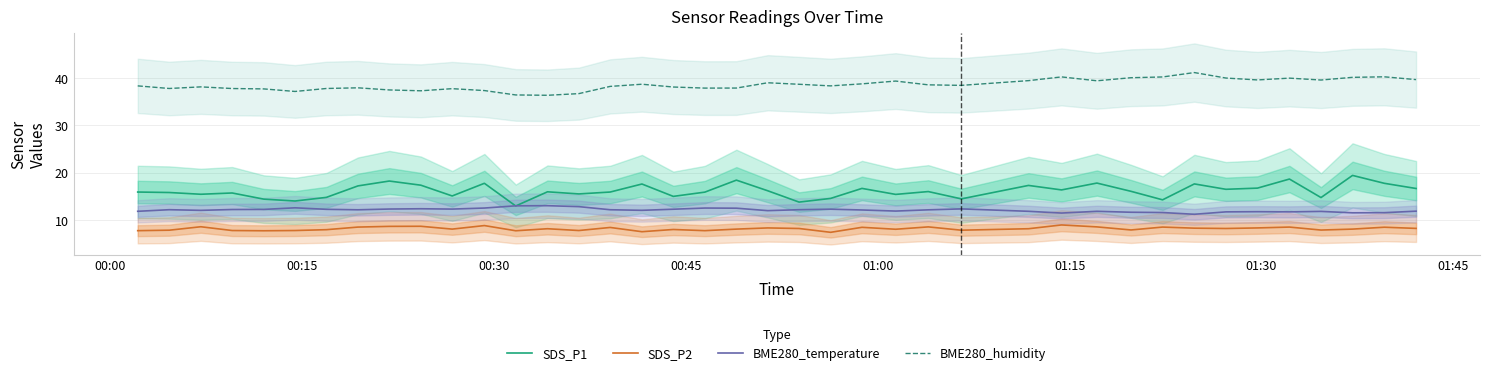

What is the lowest value of the SDS_P2 series?

7.4